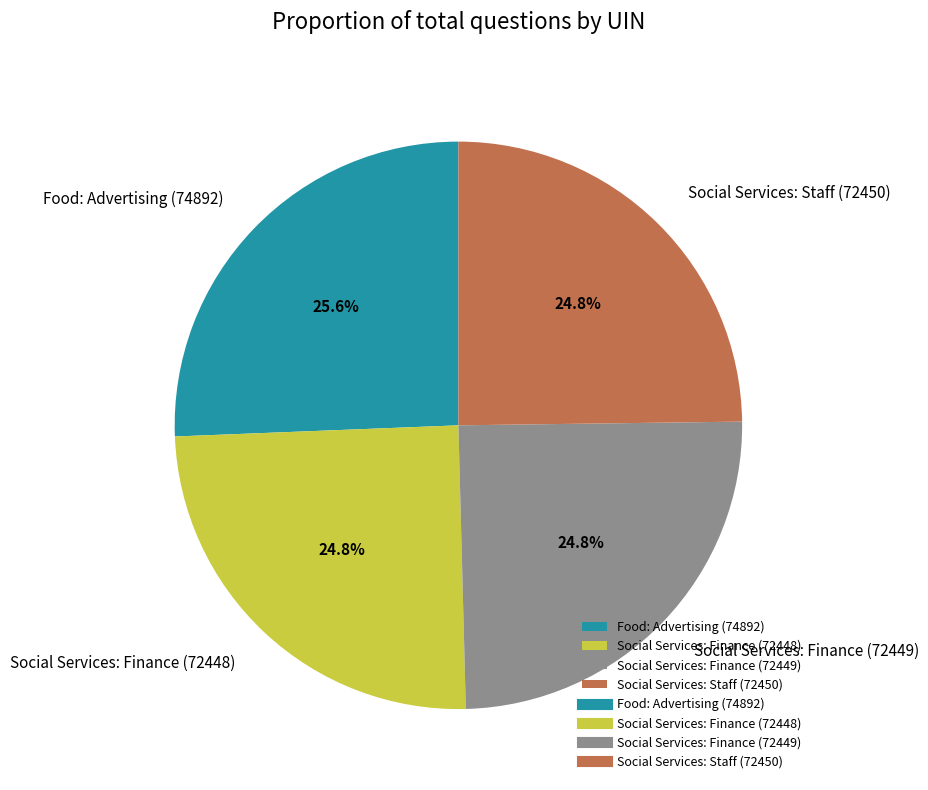

To the nearest percent, what percentage of the pie is Social Services: Finance (72448)?

25%